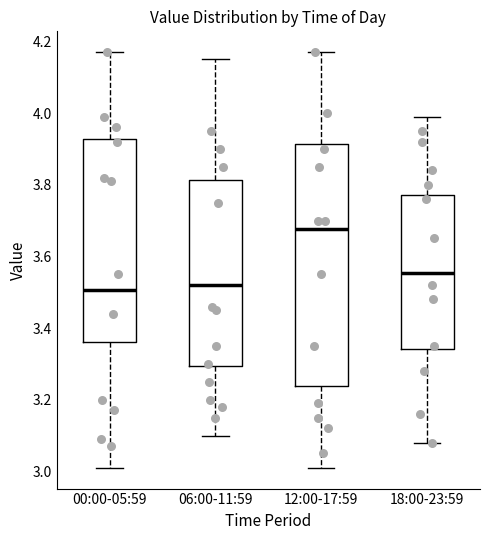

Which box's median line is the highest?

12:00-17:59